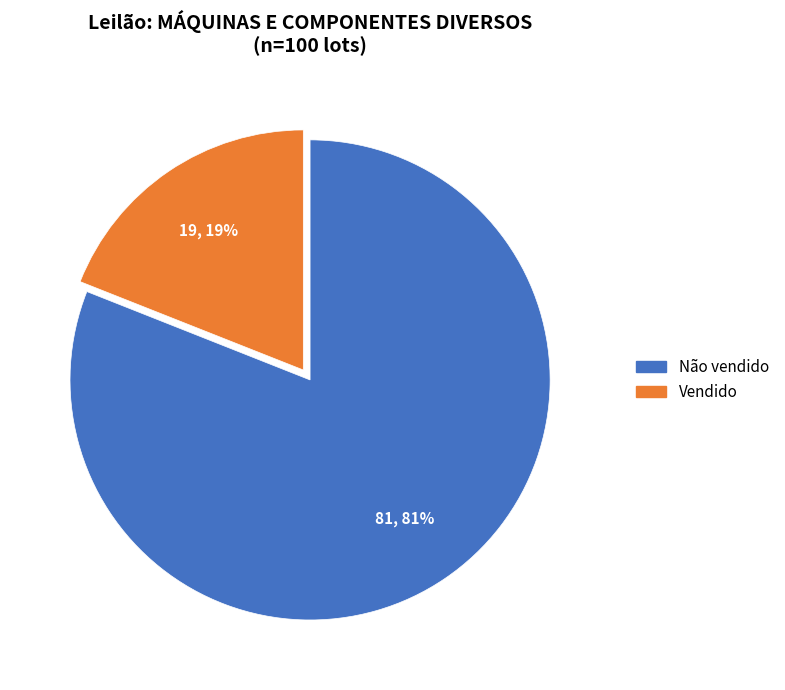

Is Não vendido the majority of the pie?

Yes